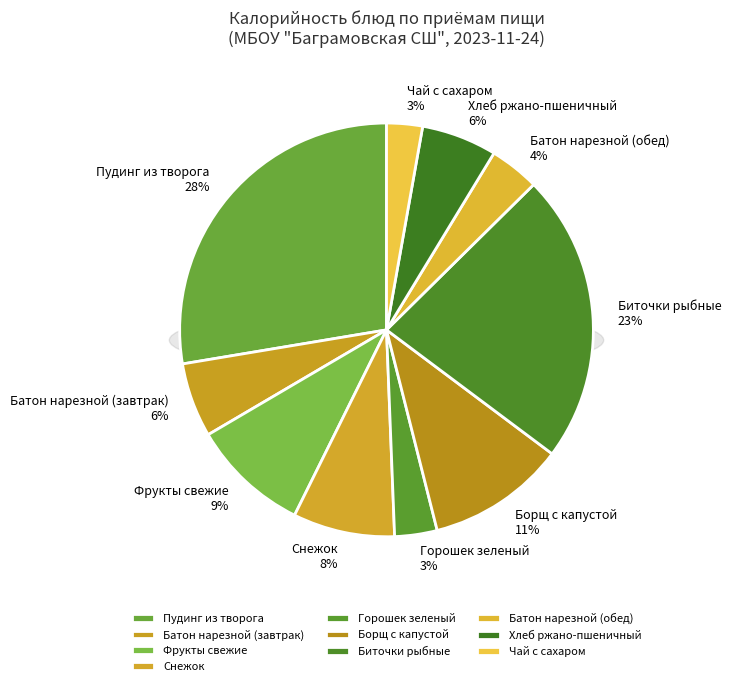

What percentage is the Батон нарезной (завтрак) slice, to the nearest percent?

6%